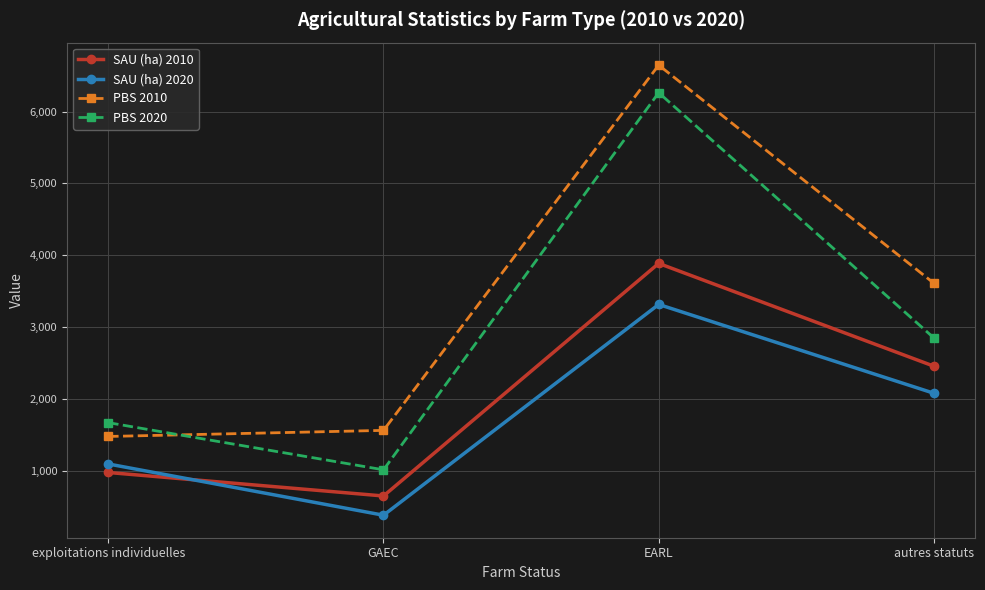

The SAU (ha) 2010 series shows 1726.9 at exploitations individuelles. True or false?

False